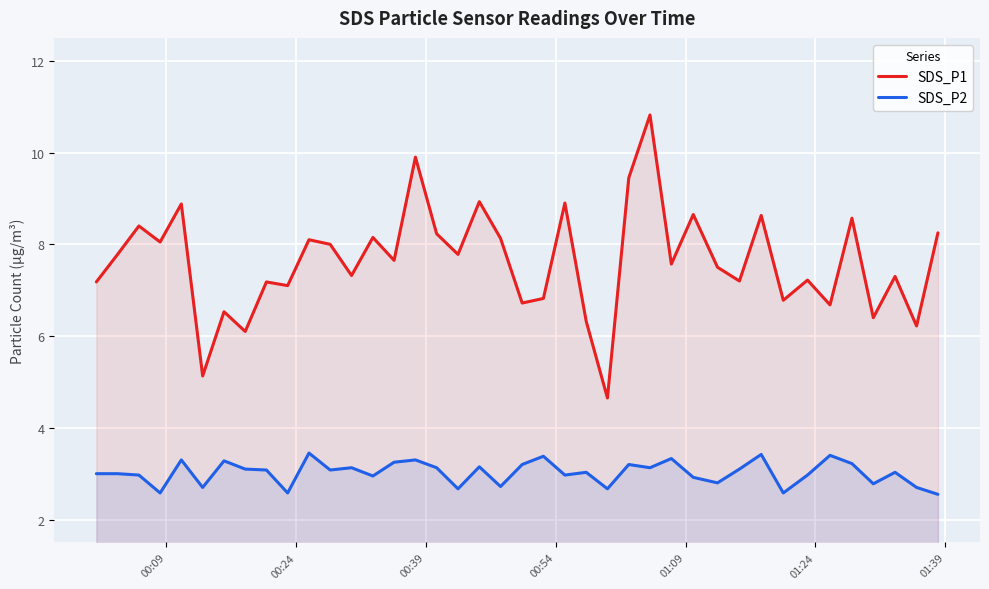

Which series has the widest spread of values?

SDS_P1